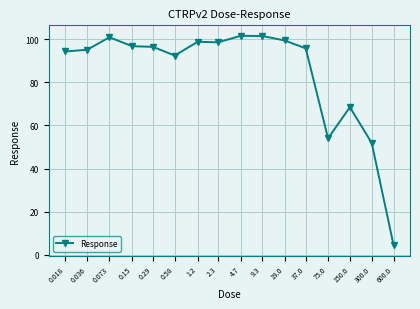

What is the difference between the values at 4.7 and 0.29?

5.1